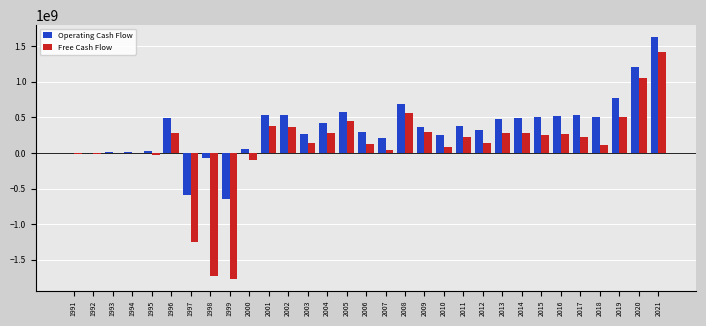

The value of Operating Cash Flow at 2002 is 534100000. True or false?

True